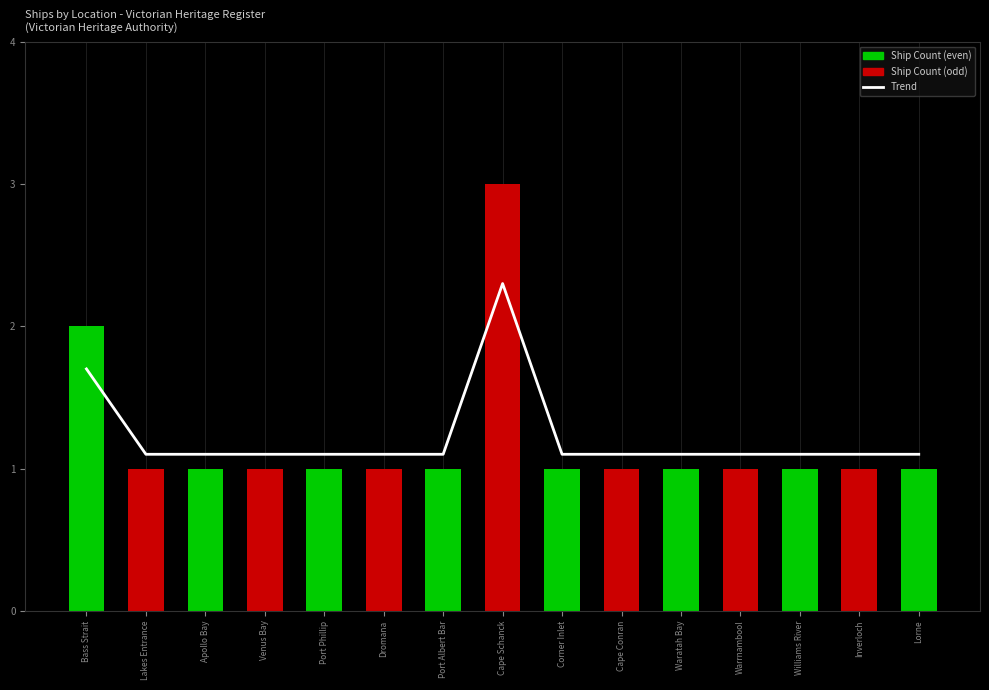

At which category does the chart reach its minimum across all series?

Lakes Entrance